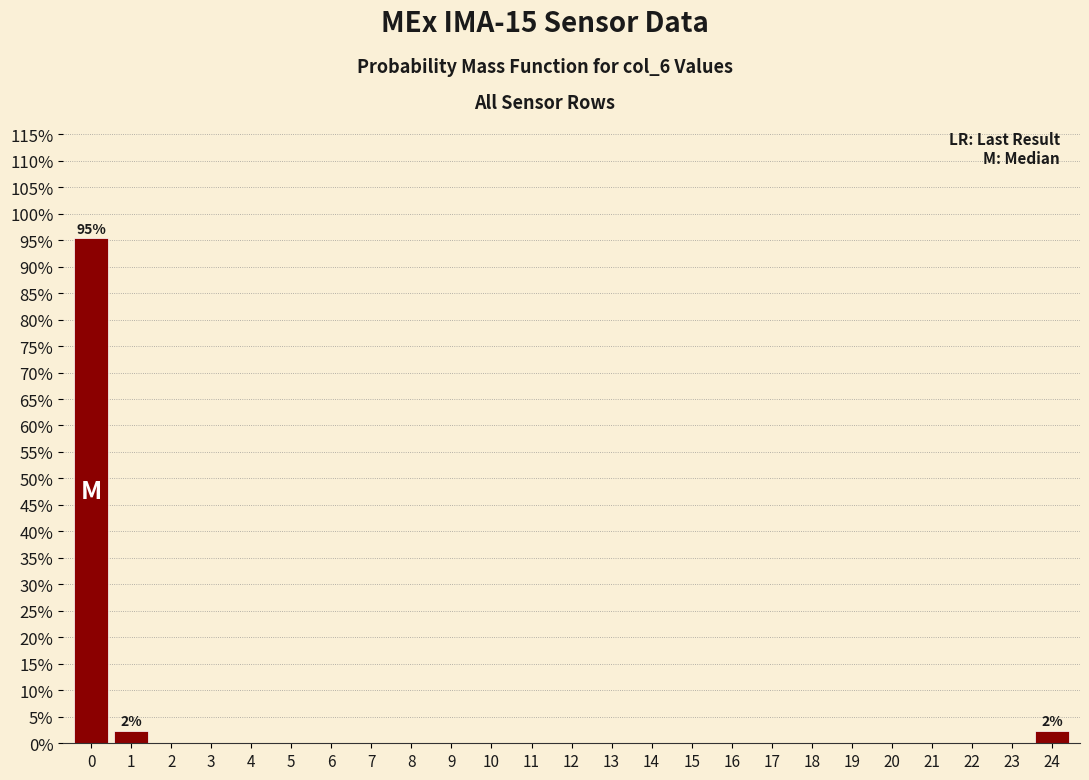

Are the bars horizontal?

No